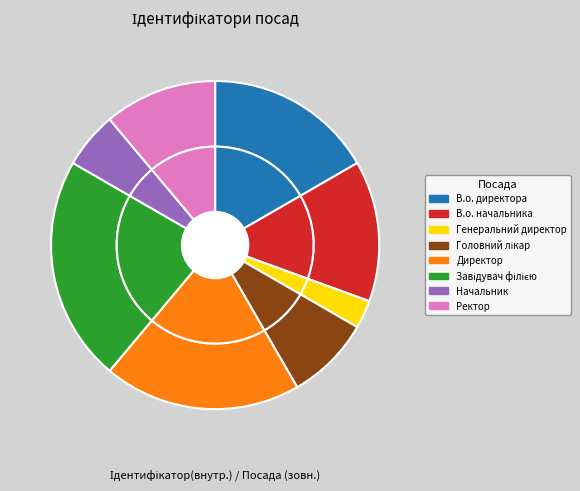

What is the change in value from Генеральний директор to Ректор?

+3